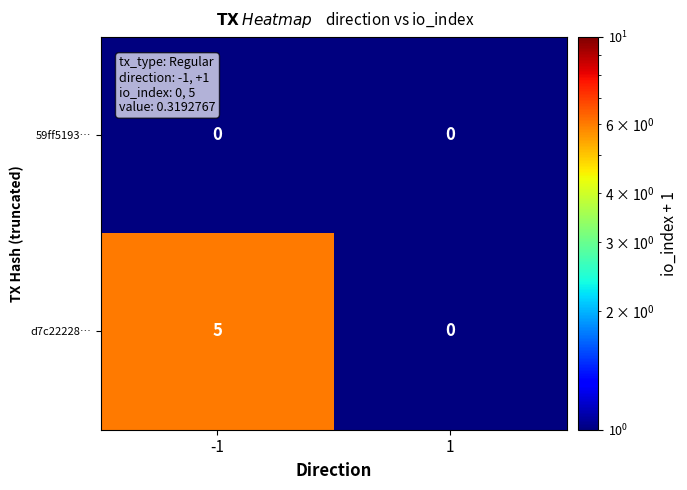

What is the minimum value shown in the chart?

0